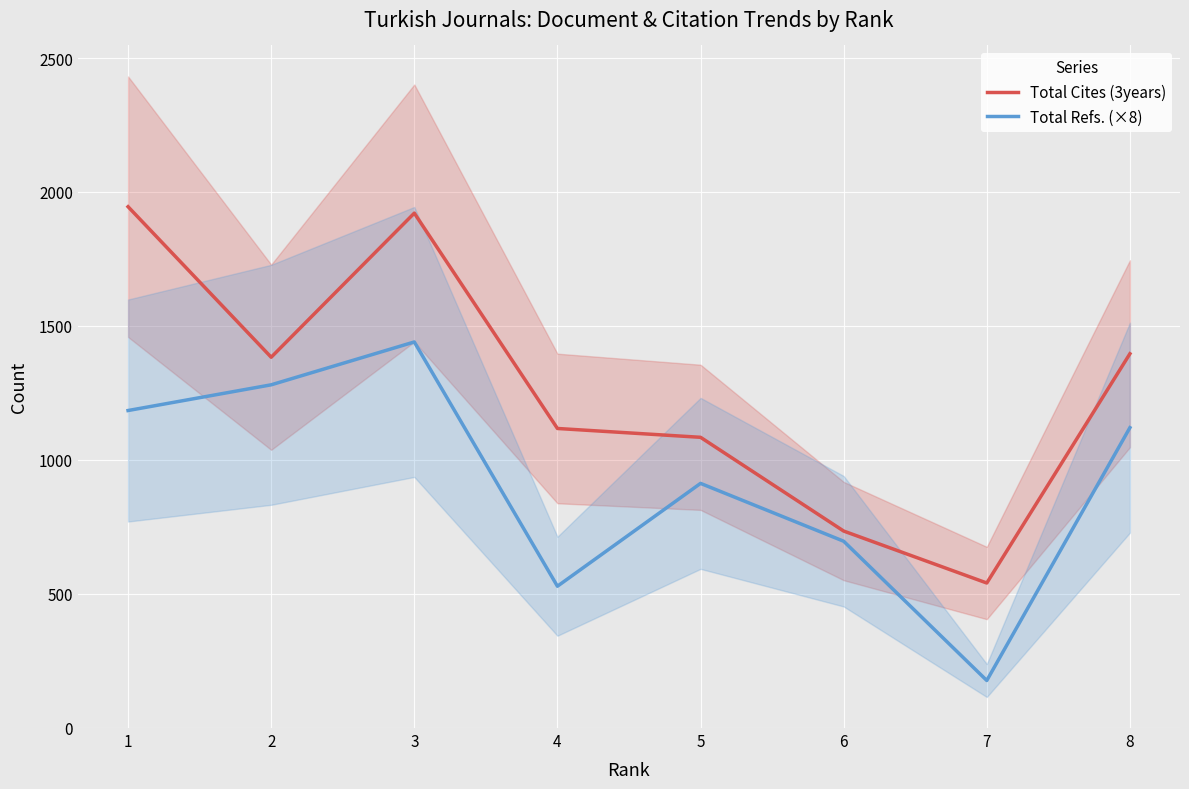

Does the chart display data point markers on the line(s)?

No